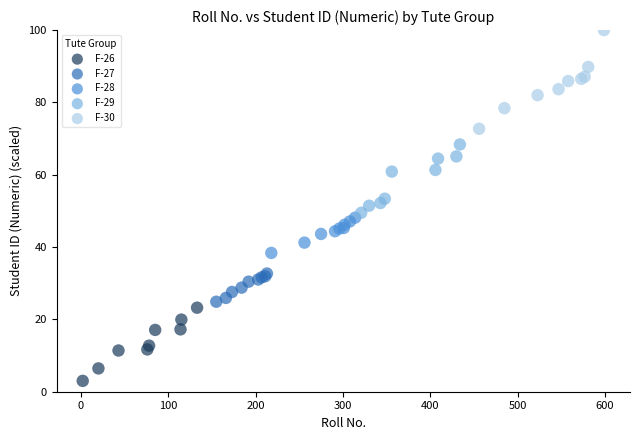

Which series contains the lowest Y value?

F-26